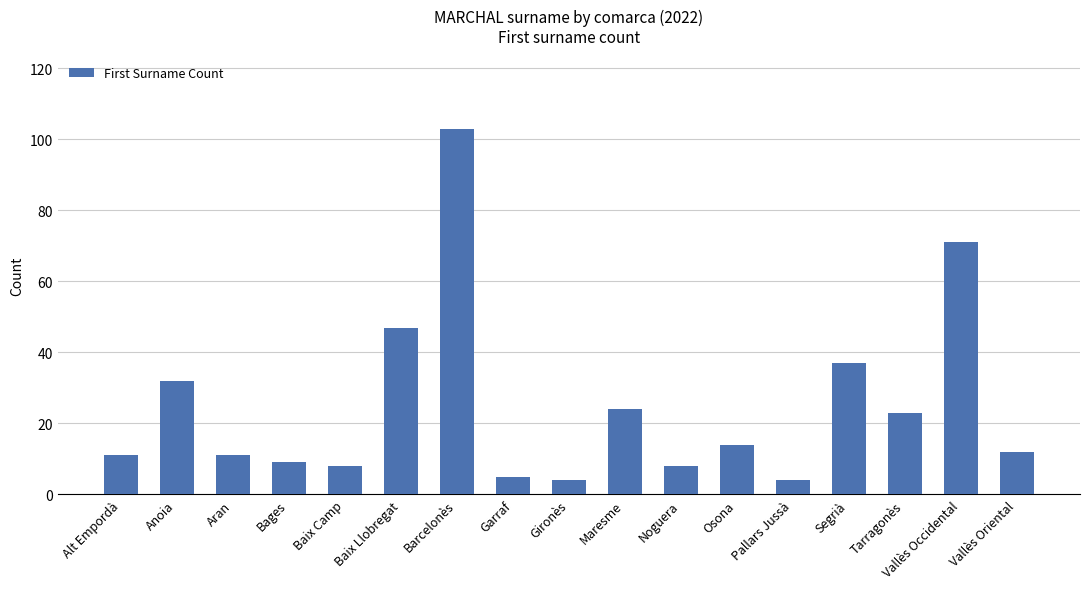

Approximately how many times larger is the value at Aran compared to Vallès Oriental?

0.9